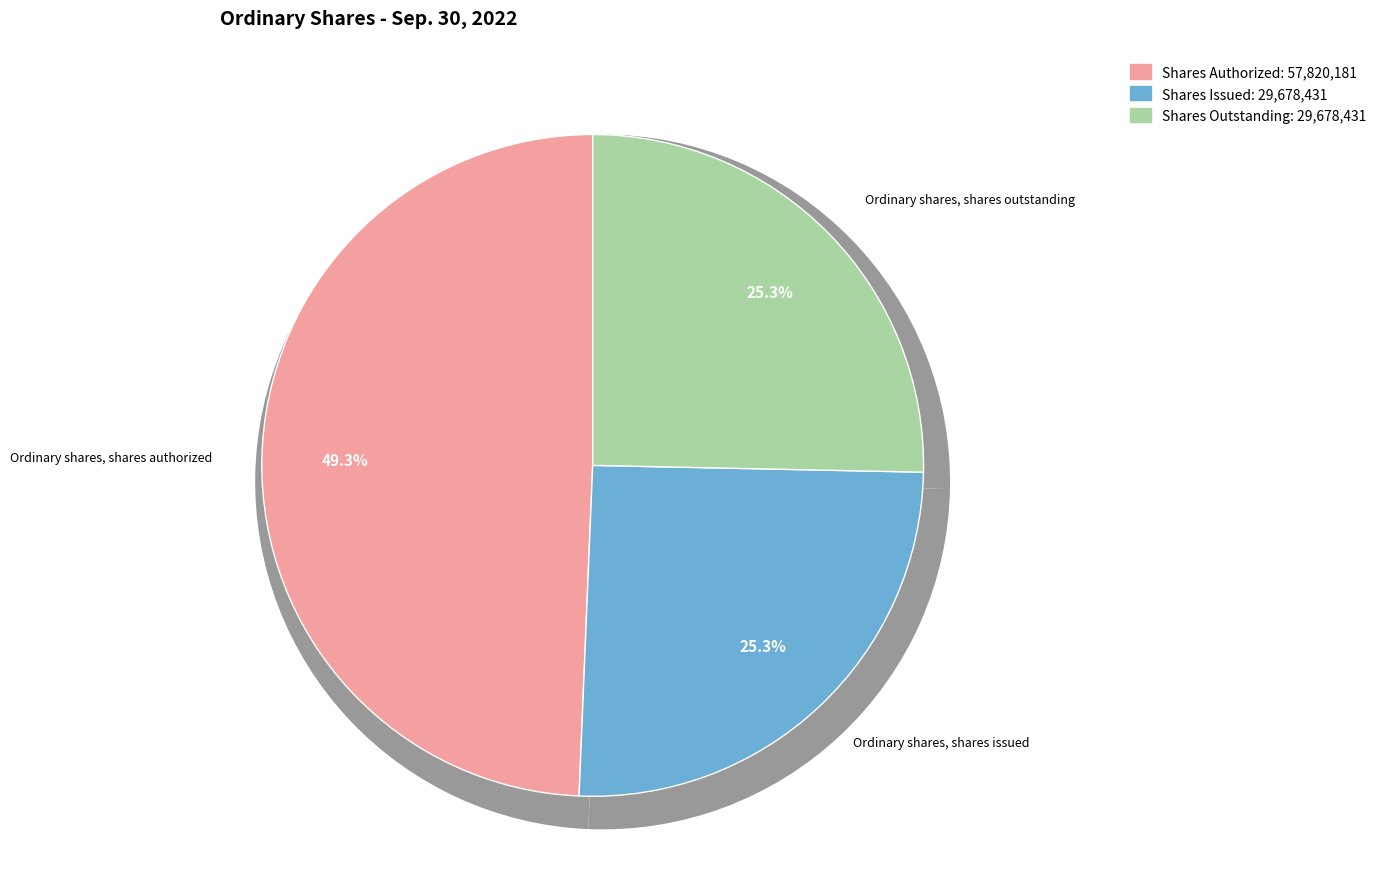

Is the sum of Ordinary shares, shares issued and Ordinary shares, shares outstanding greater than half?

Yes